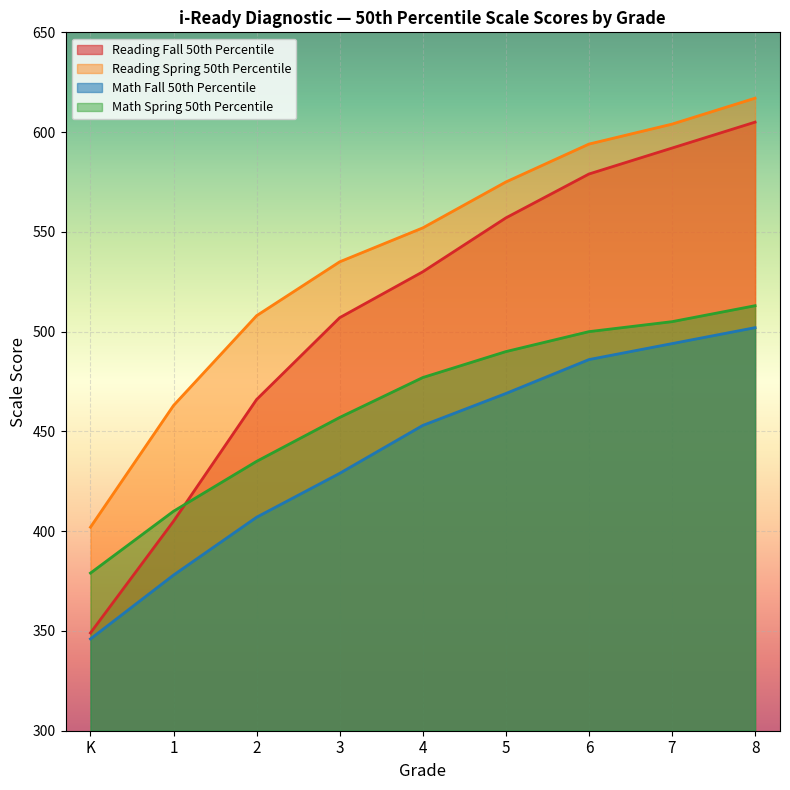

Rank the series at 2 from highest to lowest value.

Reading Spring 50th Percentile, Reading Fall 50th Percentile, Math Spring 50th Percentile, Math Fall 50th Percentile